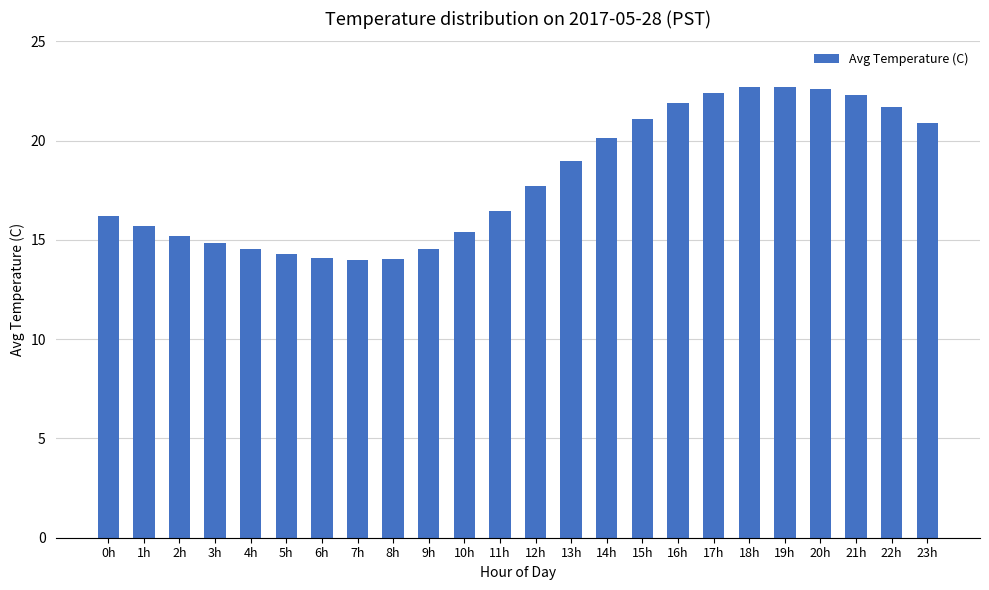

How many data points are less than 17?

12